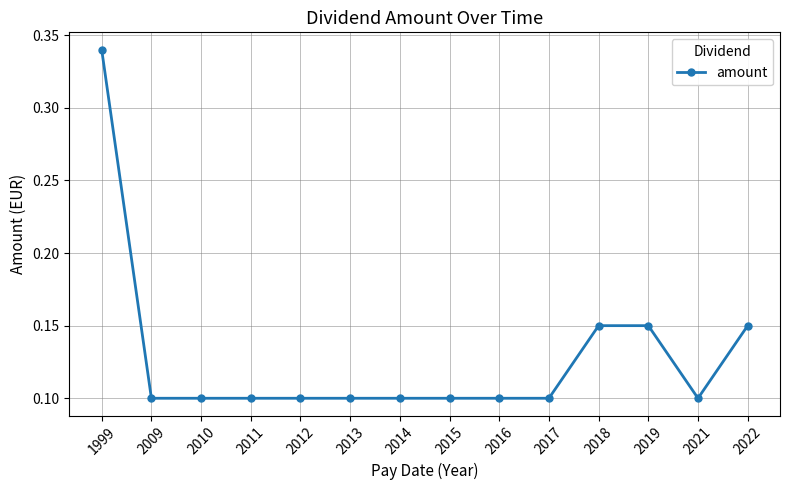

Which has a higher value, 2022 or 1999?

1999